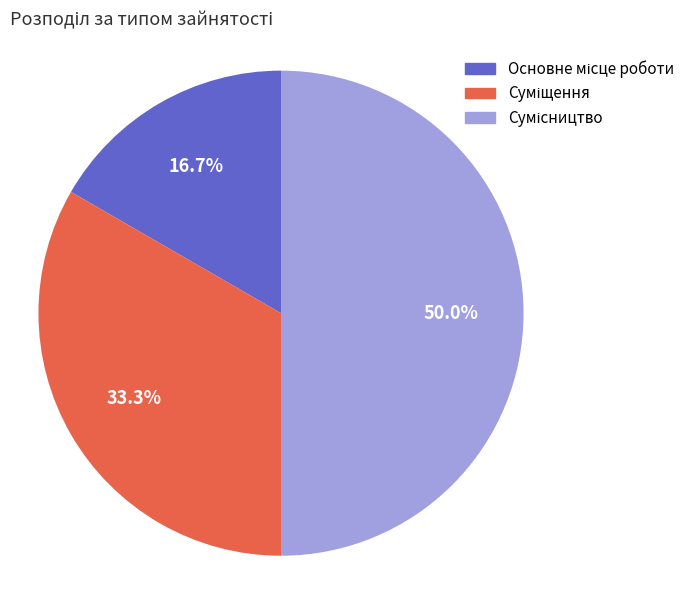

How many segments does this pie chart have?

3